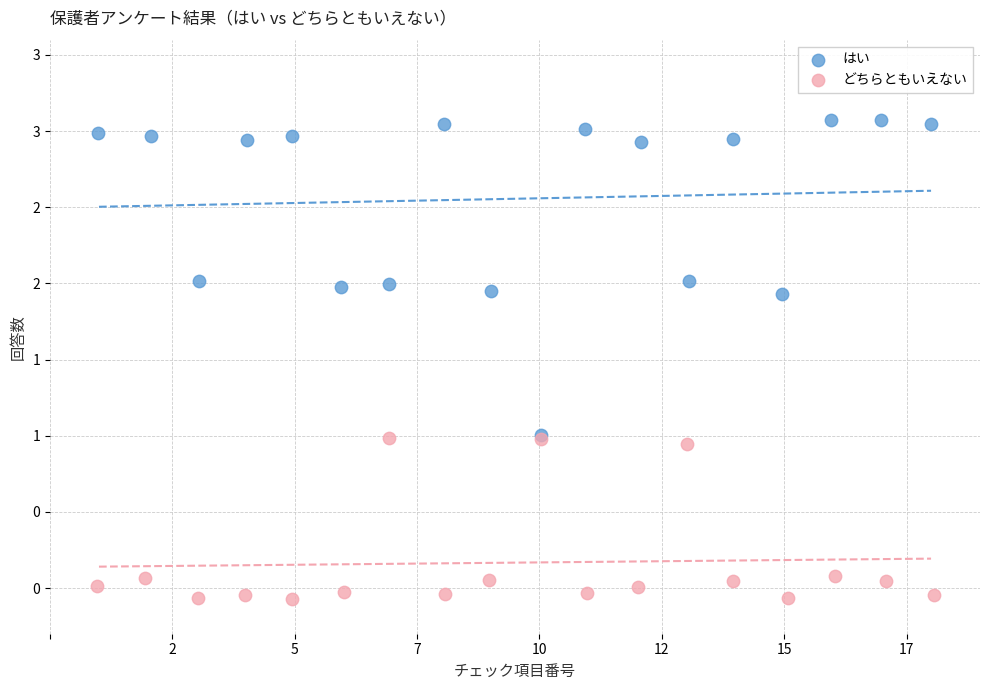

Which series contains the highest Y value?

はい